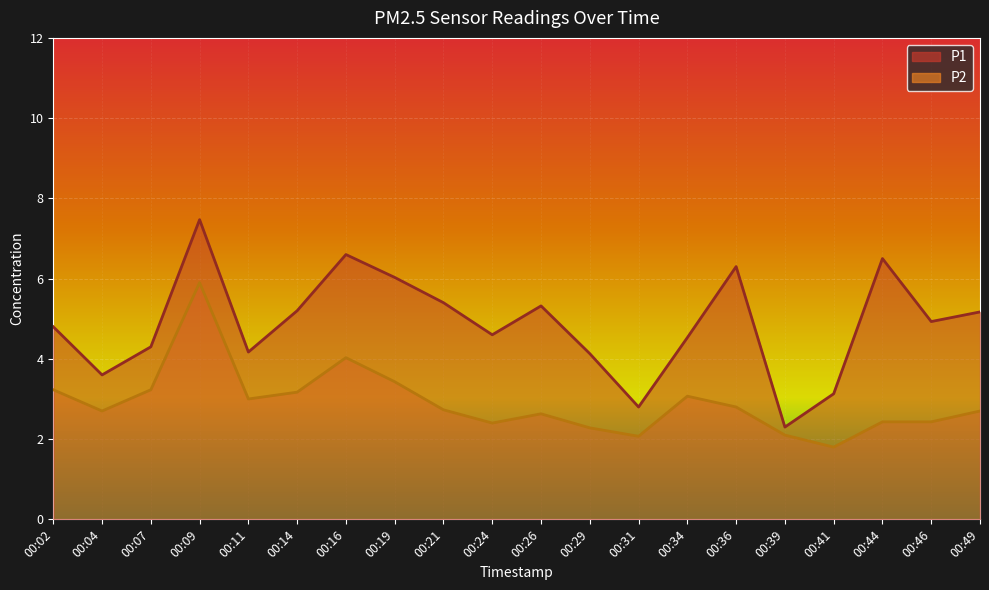

Which series changed the most between 00:44 and 00:46?

P1